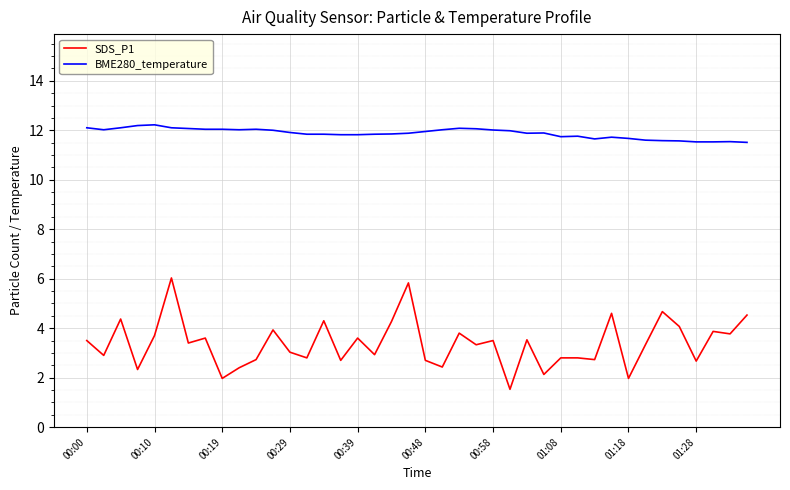

What is the minimum value for BME280_temperature?

11.5